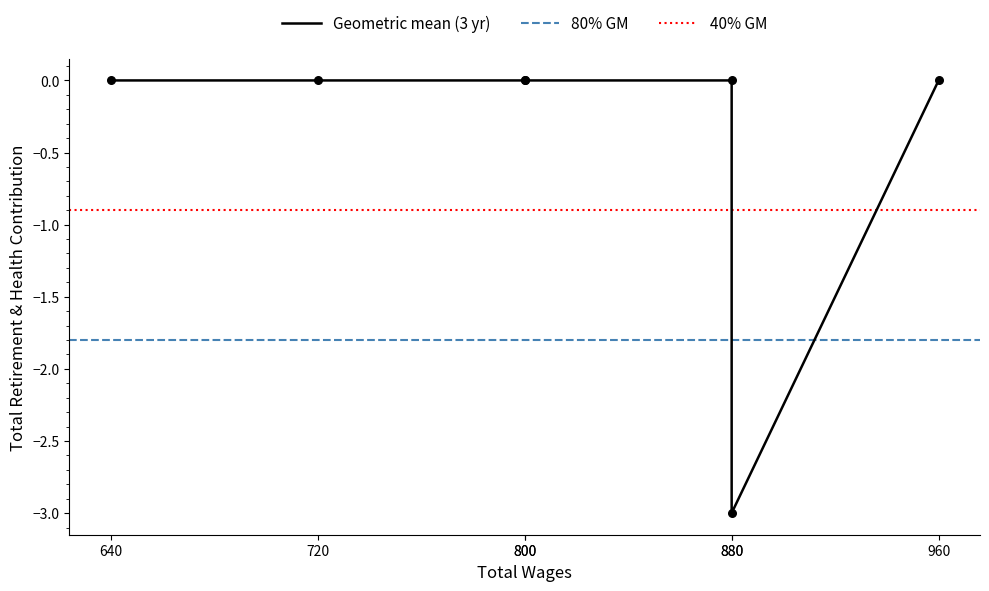

What is the change in value from 880.0 to 800.0?

+3